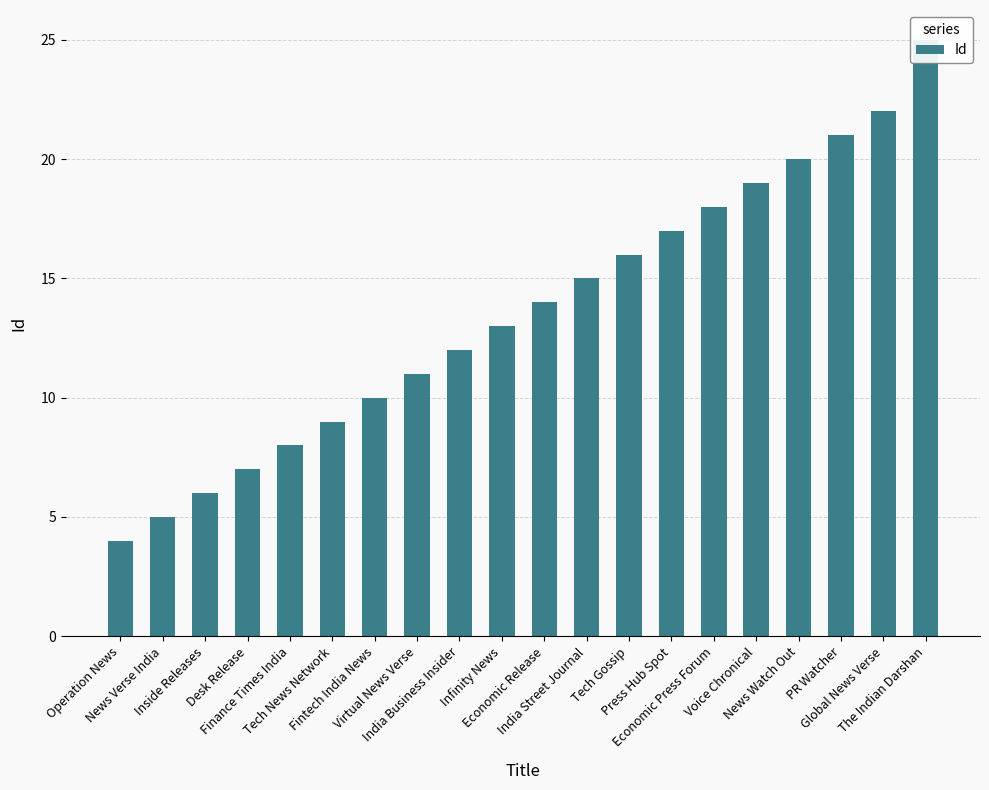

True or false: the data shows 4 at Operation News.

True